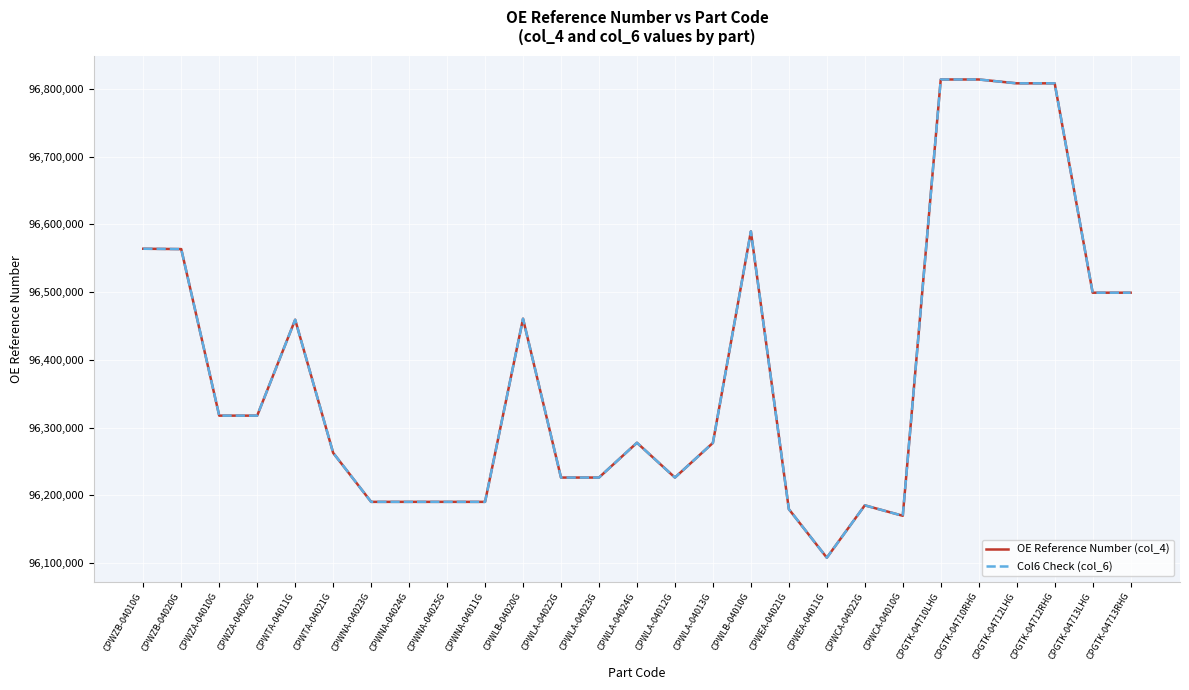

Does the chart have visible grid lines?

Yes